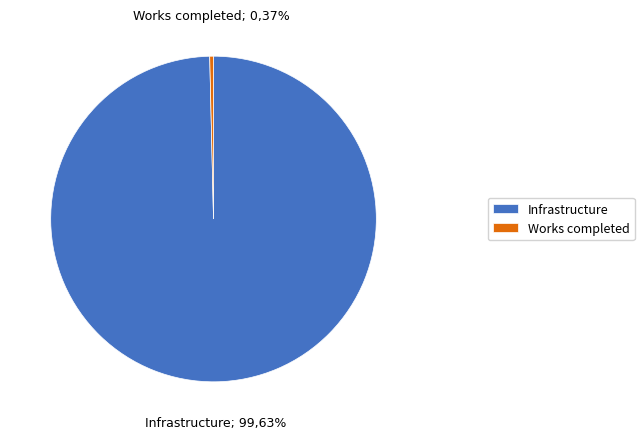

To the nearest percent, what is the average slice percentage?

50%